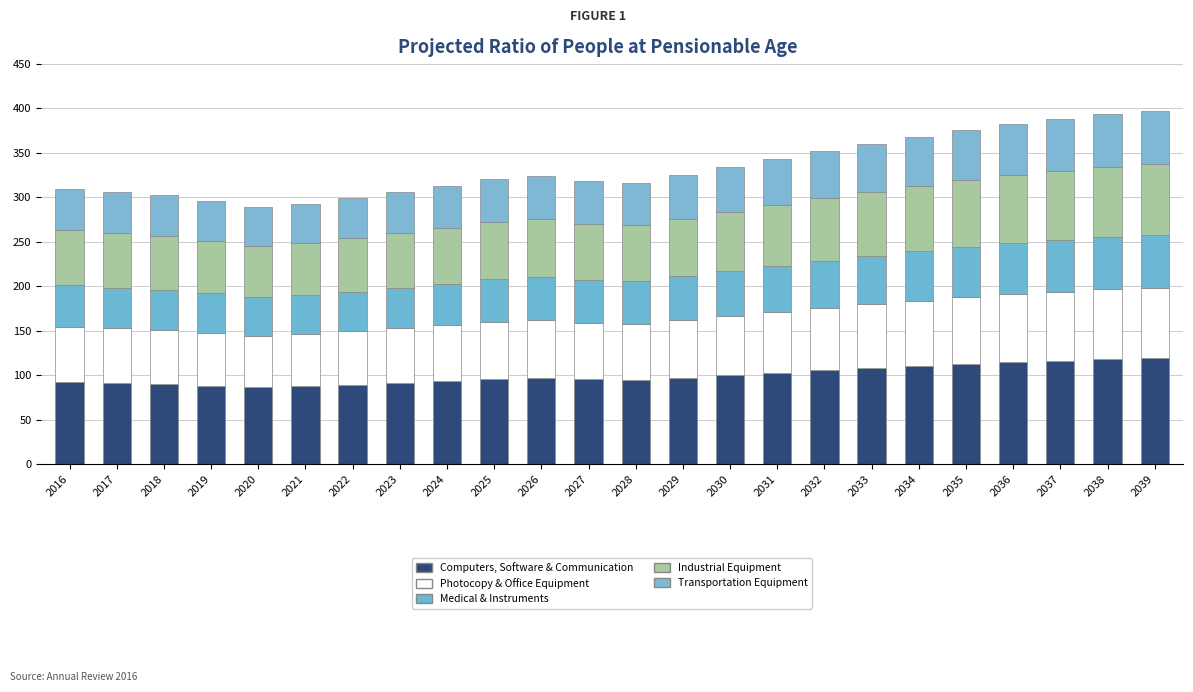

How many series are shown in this chart?

5